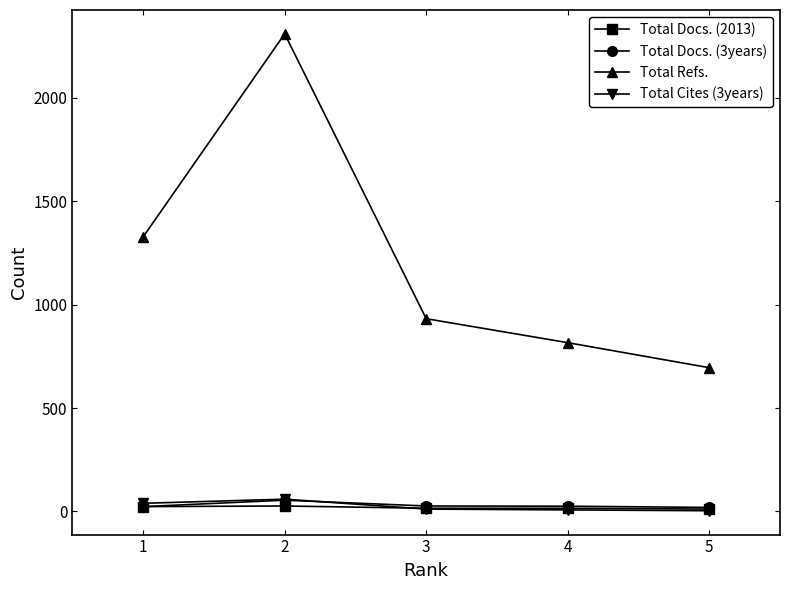

Which series has the largest total across all categories?

Total Refs.